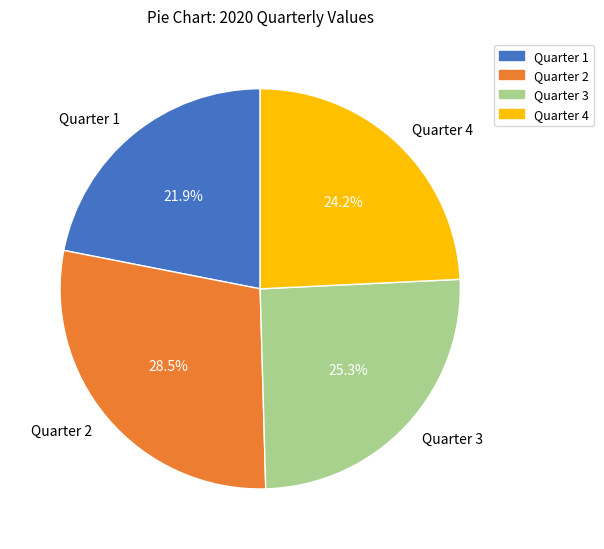

What is the ratio of the value at Quarter 3 to the value at Quarter 1?

1.2